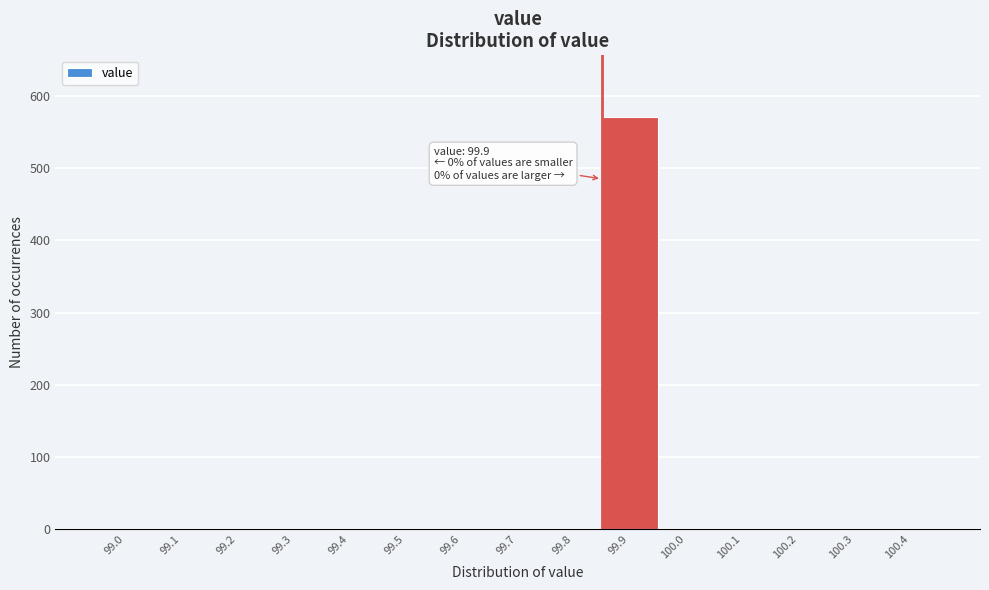

Reading right to left, transcribe all the data shown in this chart.

100.4=0	100.3=0	100.2=0	100.1=0	100.0=0	99.9=571	99.8=0	99.7=0	99.6=0	99.5=0	99.4=0	99.3=0	99.2=0	99.1=0	99.0=0